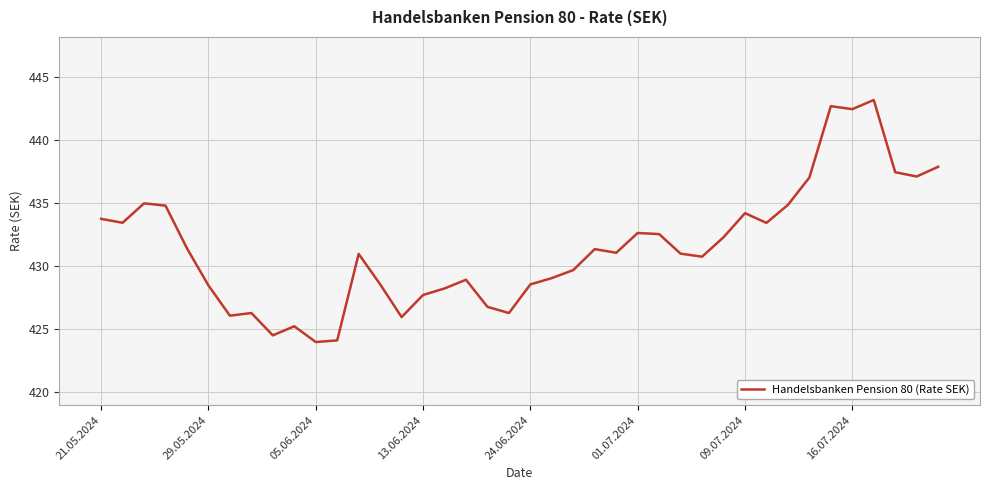

What is the greatest value displayed?

443.1